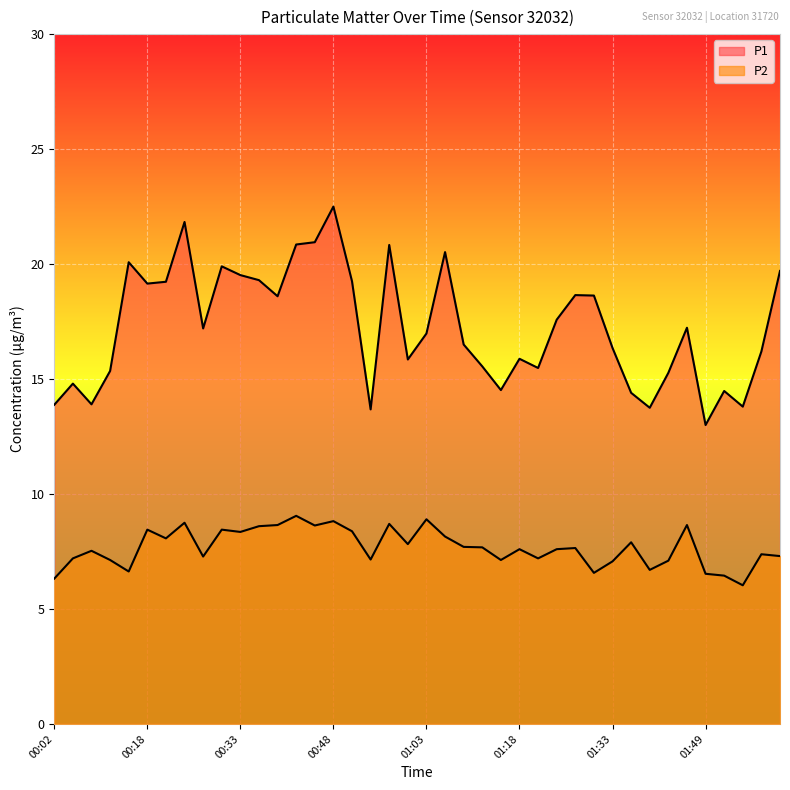

True or false: P1 has a value of 8.8 at 01:37.

False